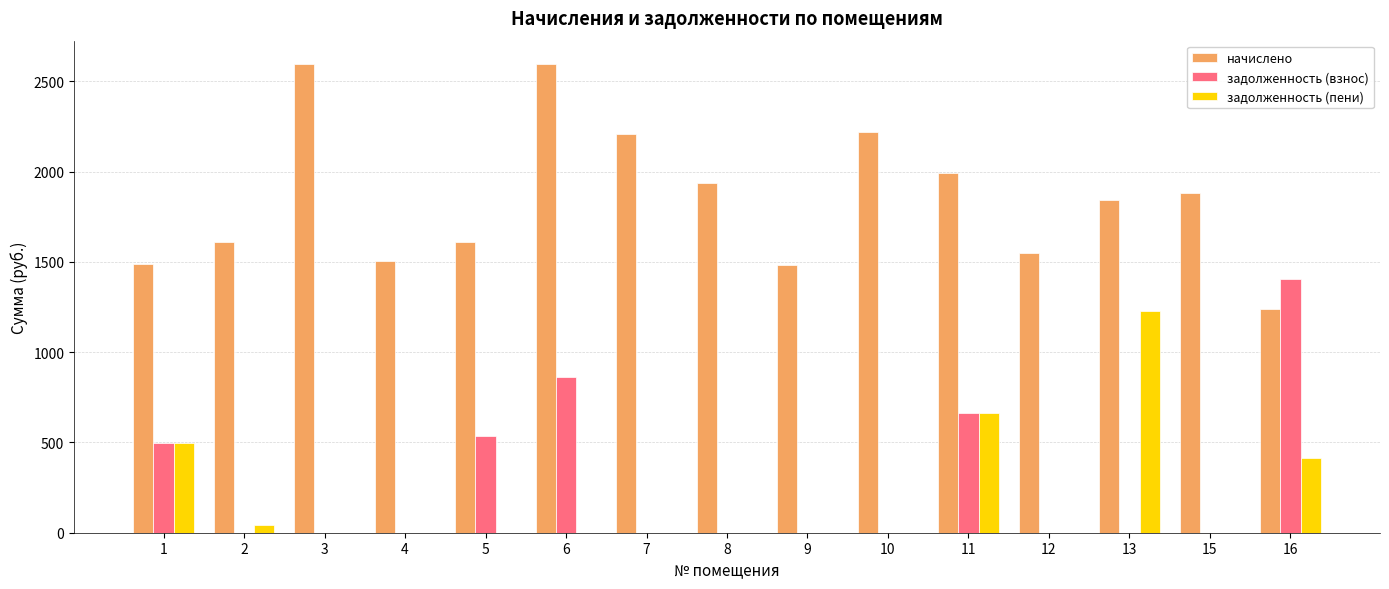

What is the greatest value displayed?

2595.5